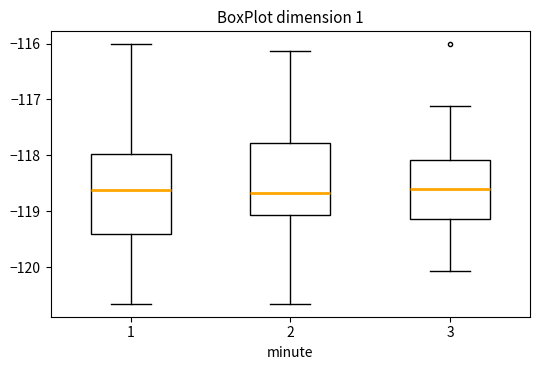

Reading left to right, read every box against the y-axis: the position of its median line, the range the box covers, and the ends of its whiskers. The values are not printed on the chart, so give them approximately, as read against the axis.

1: median -118.6, box -119.4 to -118.0, whiskers -120.7 to -116.0
2: median -118.7, box -119.1 to -117.8, whiskers -120.7 to -116.1
3: median -118.6, box -119.1 to -118.1, whiskers -120.1 to -117.1